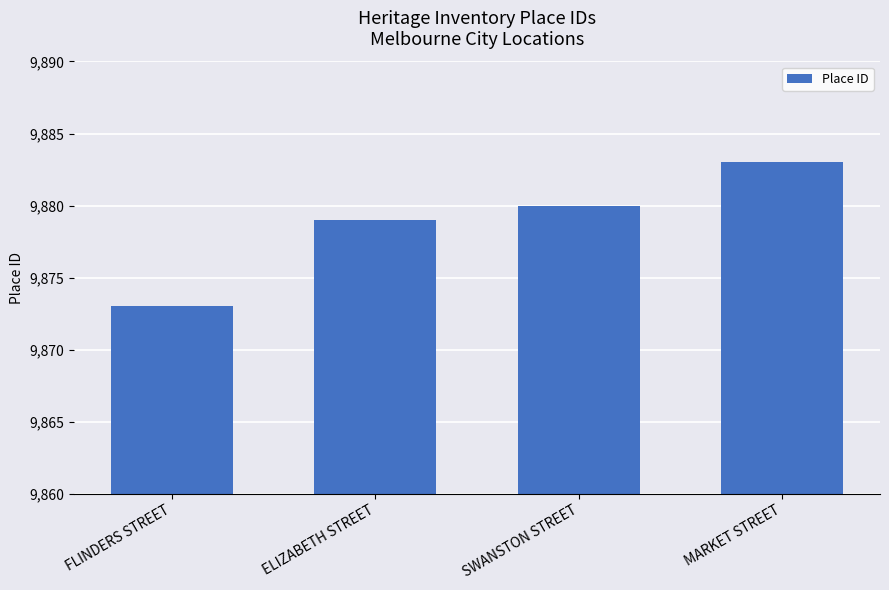

Reading right to left, transcribe all the data shown in this chart.

9883	9880	9879	9873